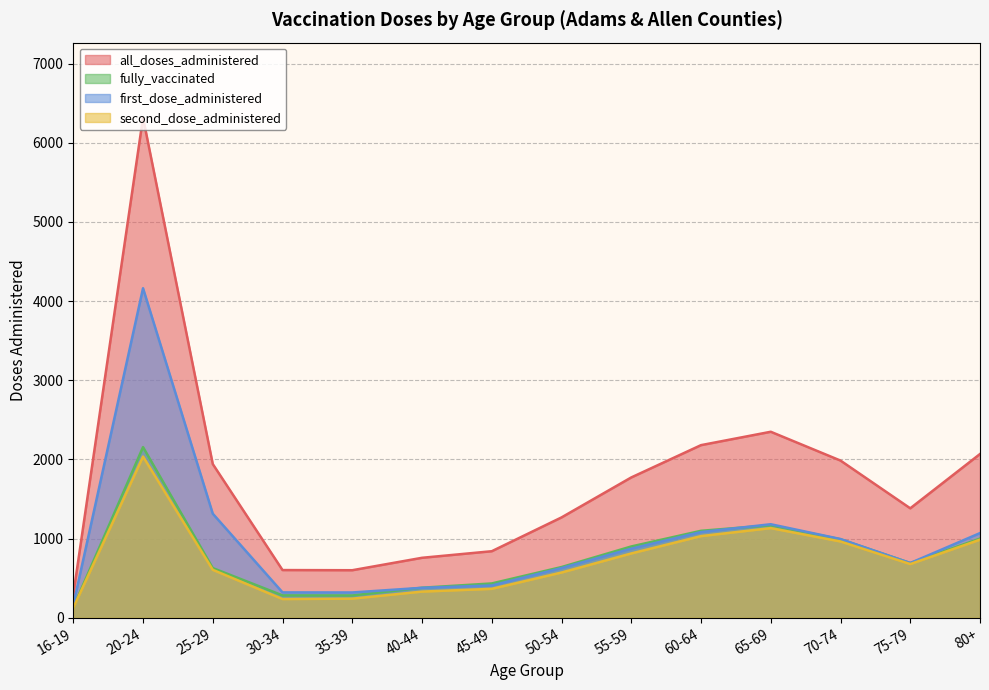

Read the fully_vaccinated value at 40-44, to the nearest 100.

400